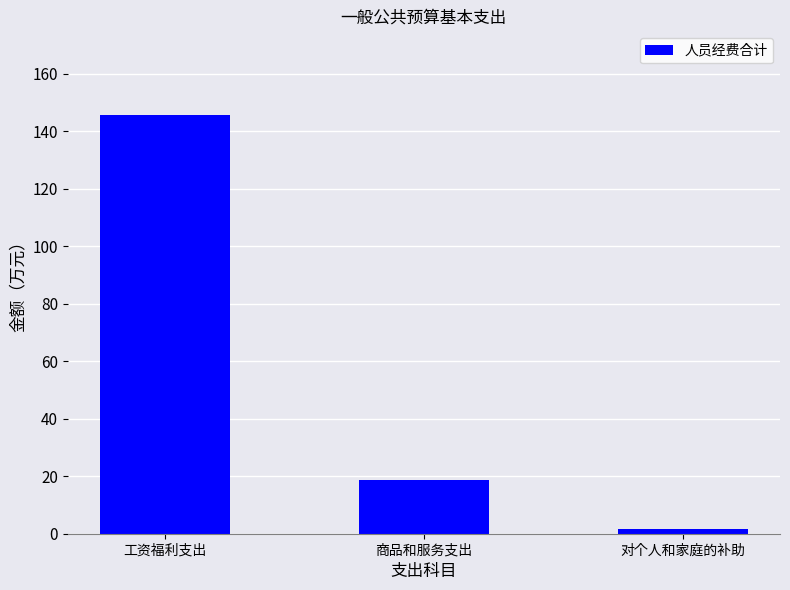

What is the label of the 3rd bar from the right?

工资福利支出